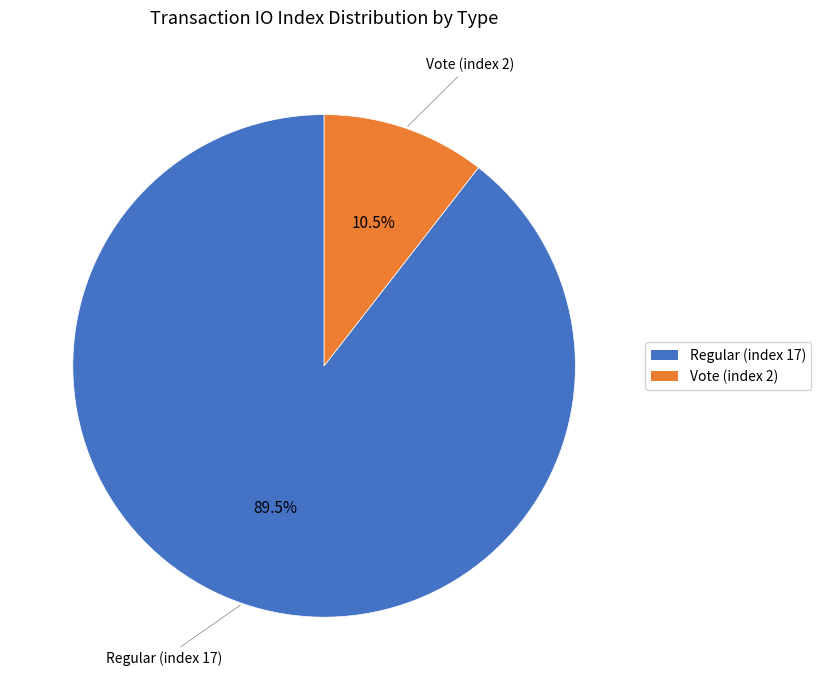

What is the ratio of the value at Regular (index 17) to the value at Vote (index 2)?

8.5